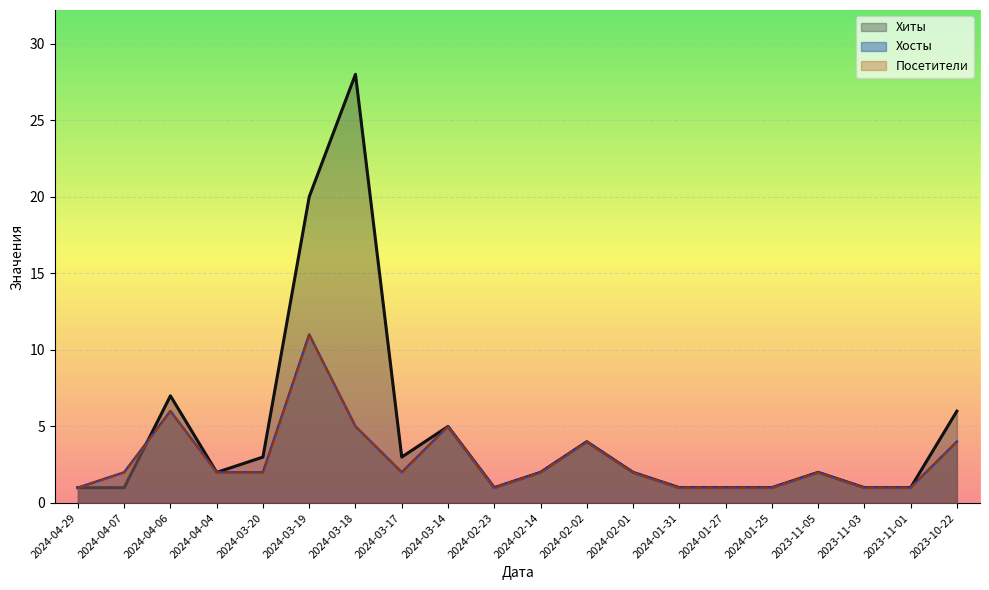

Where is Хиты nearest to the value 14?

2024-03-19